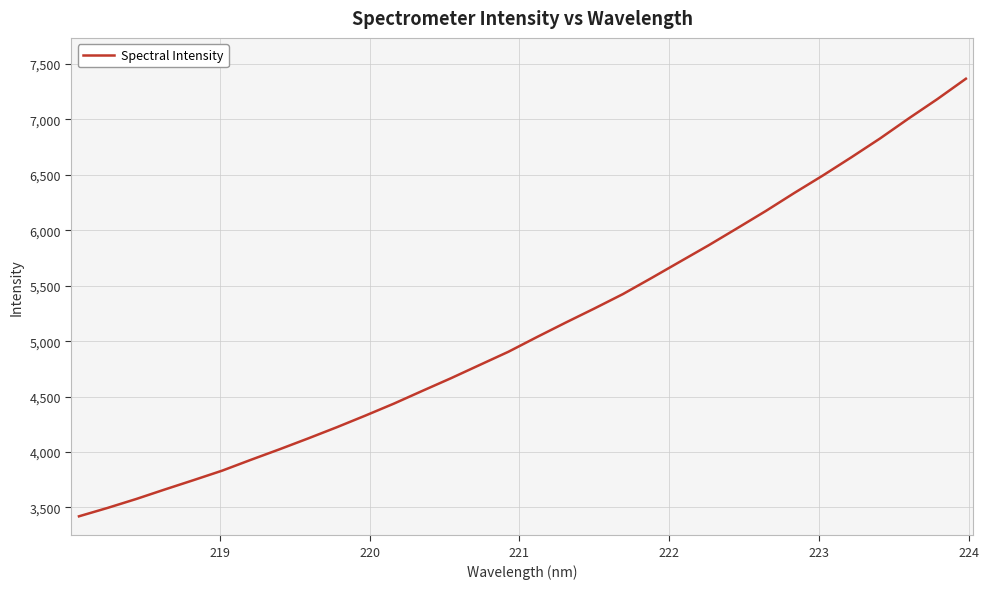

What is the greatest value displayed?

7367.1